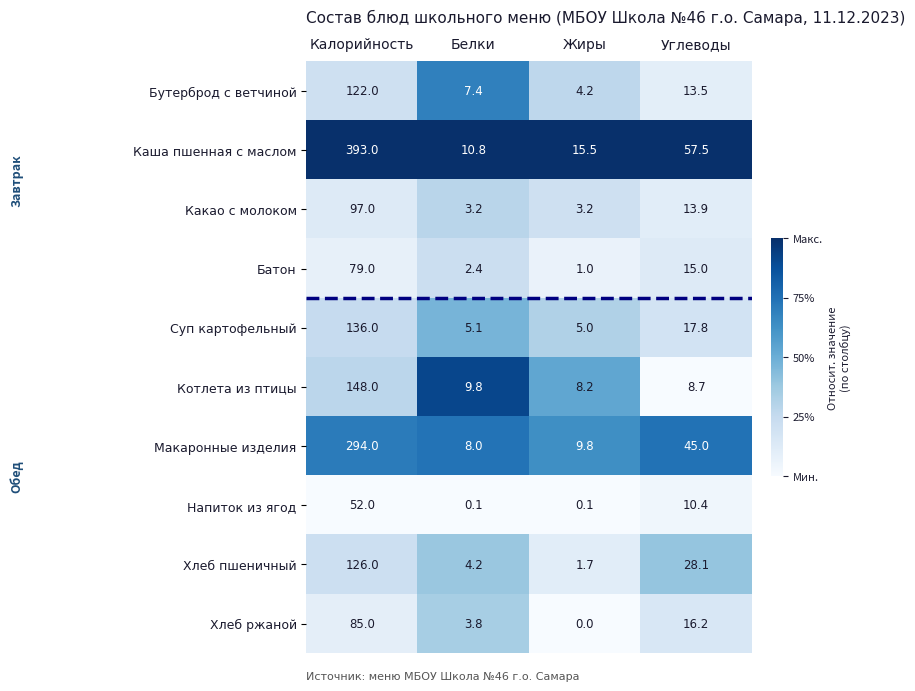

What is the difference between the Хлеб пшеничный values at Углеводы and Калорийность?

97.9